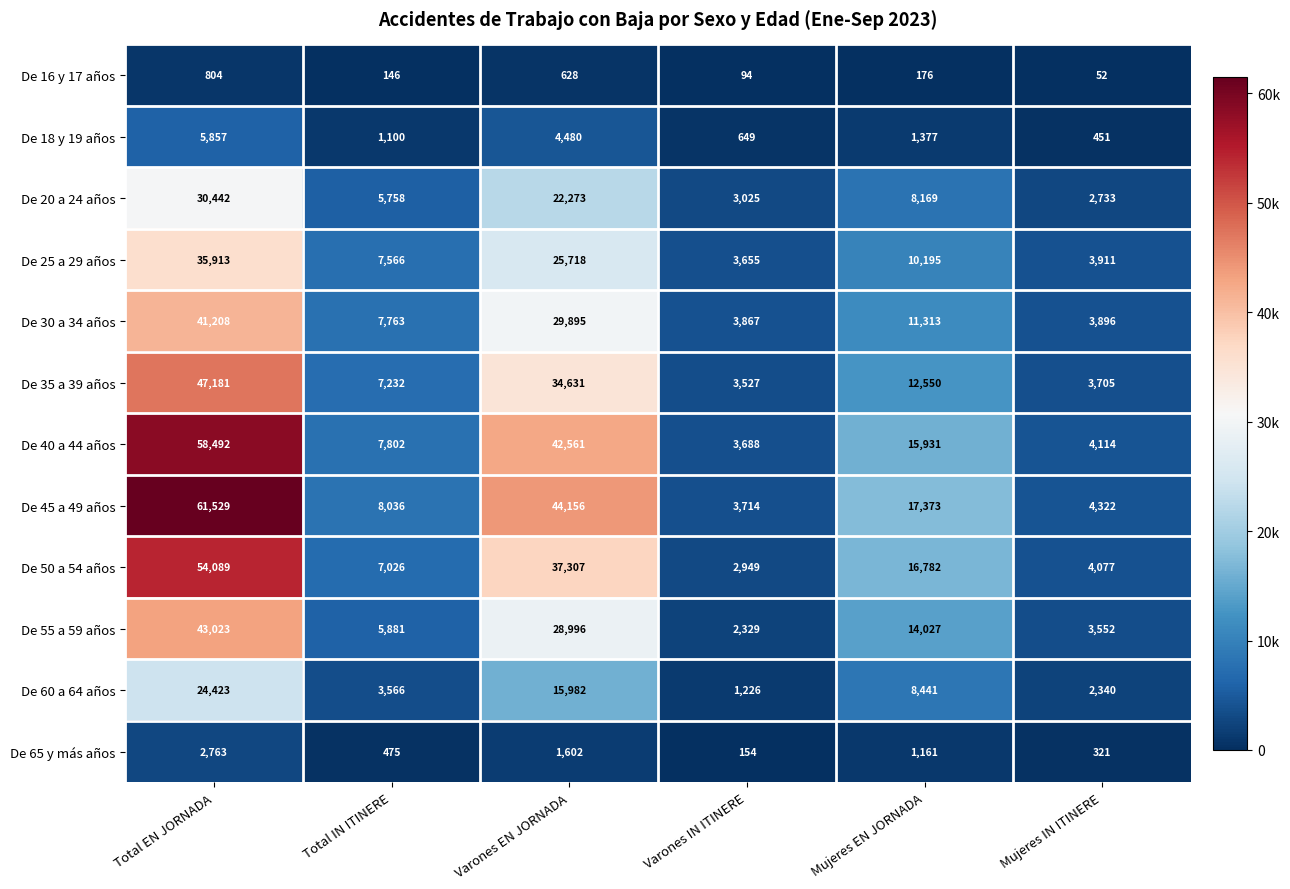

What is the average value of the De 25 a 29 años series?

14493